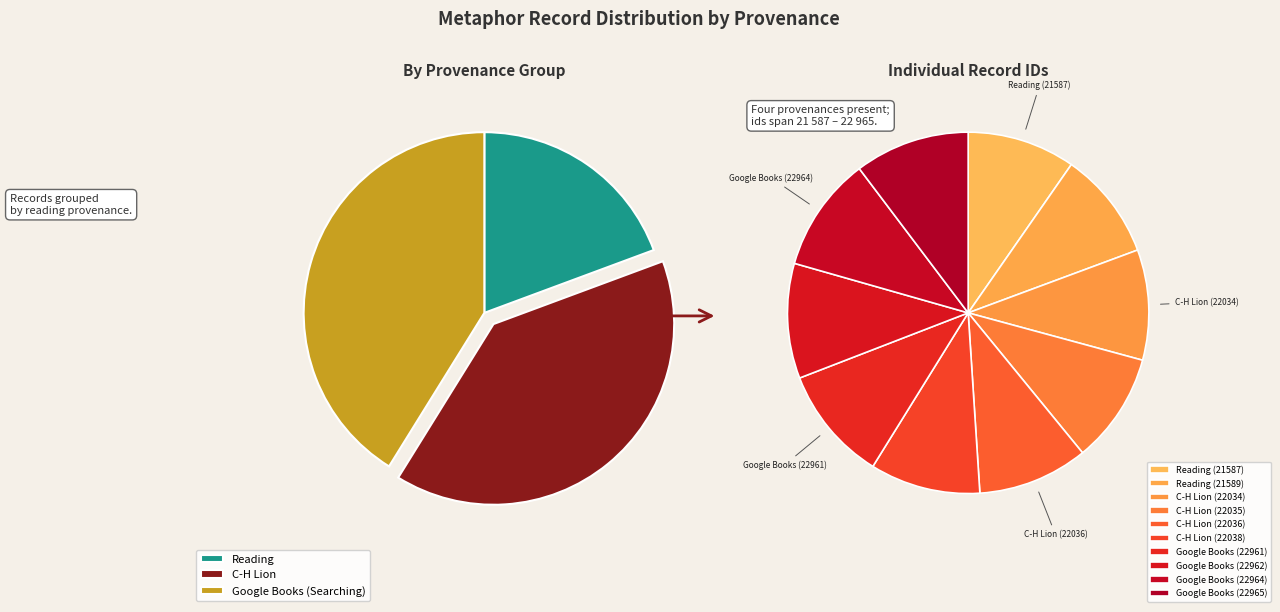

Is C-H Lion (22034) the majority of the pie?

No